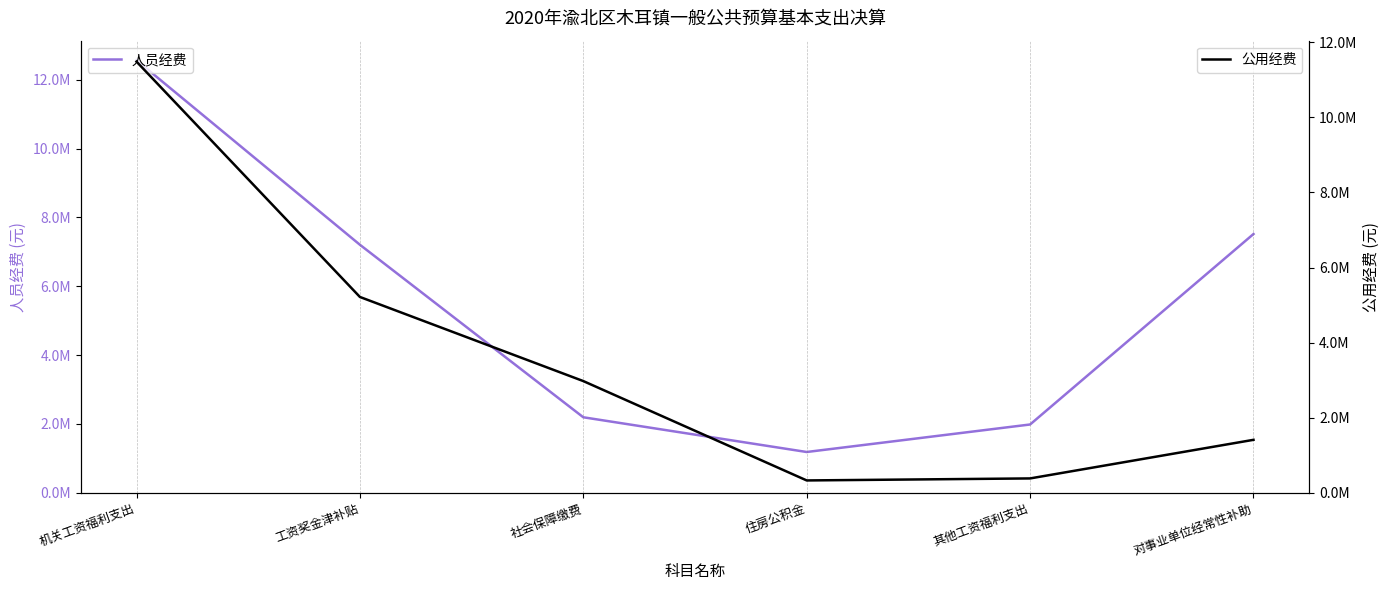

Is it true that 人员经费 equals 12565766.4 at 机关工资福利支出?

True